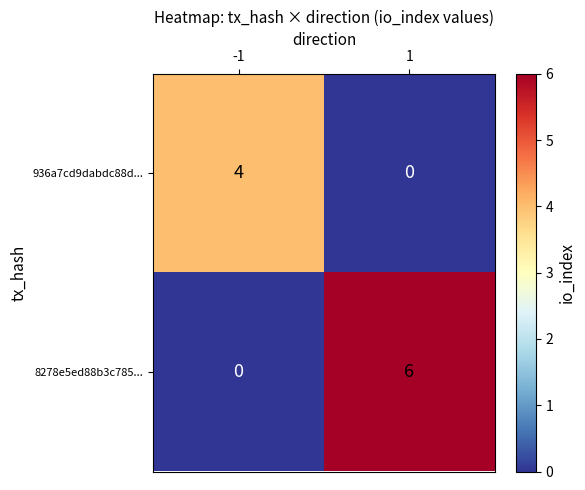

What is the difference between the 936a7cd9dabdc88d... values at 1 and -1?

4